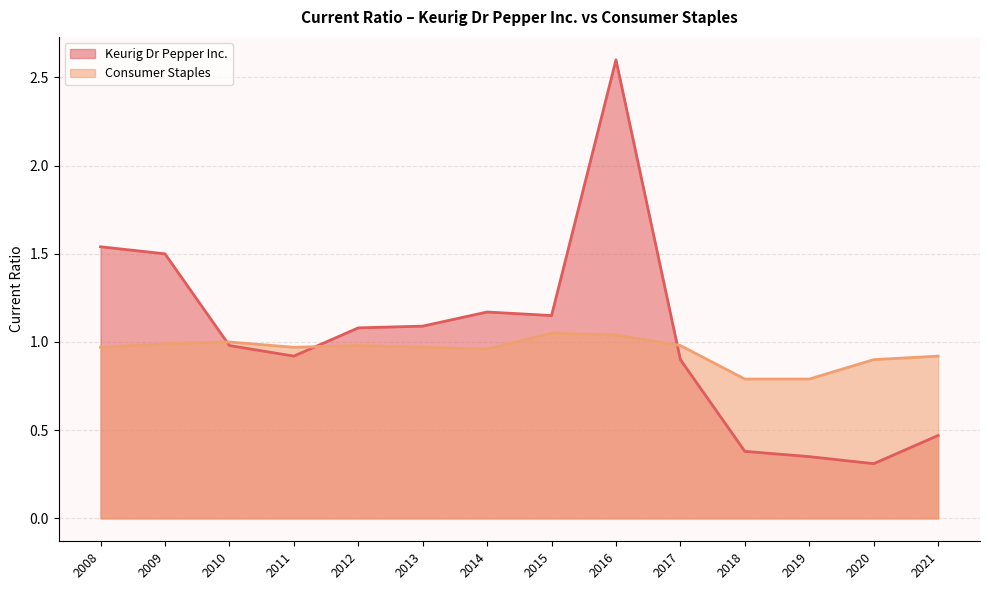

Which label corresponds to the largest value in the chart?

2016